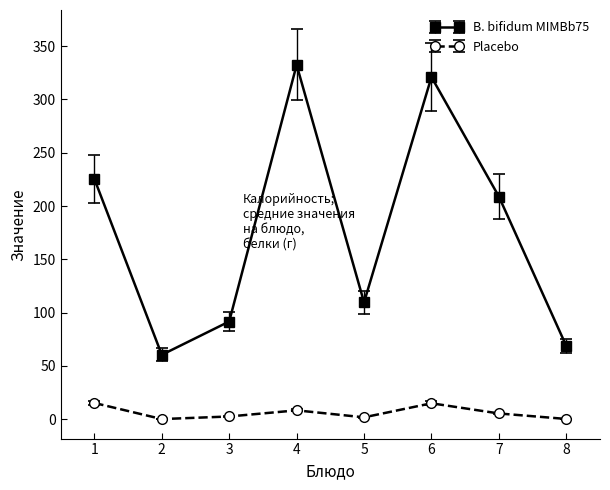

The value of B. bifidum MIMBb75 at 7 is 46.8. True or false?

False